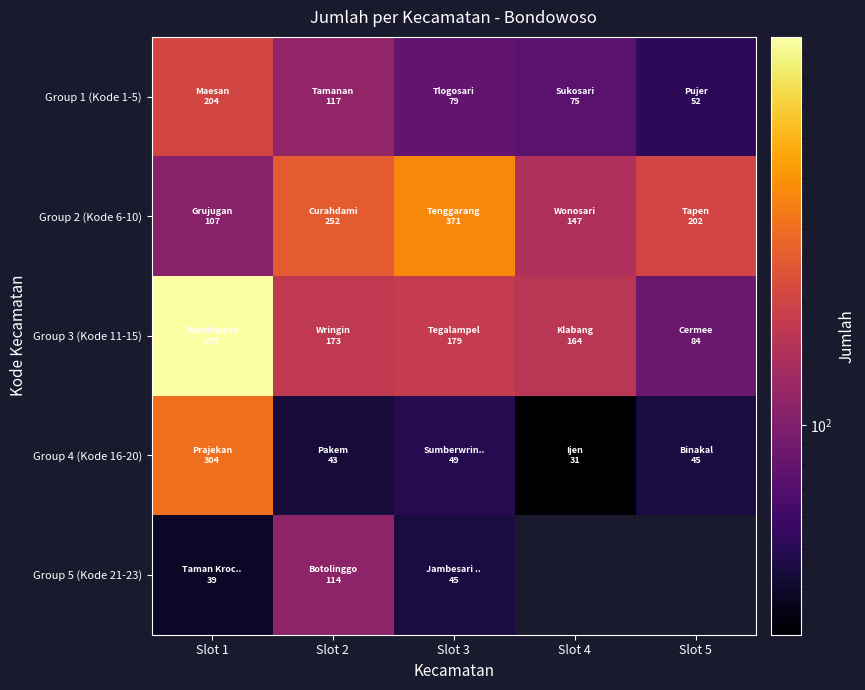

How many data points in Group 1 (Kode 1-5) are above 79?

2